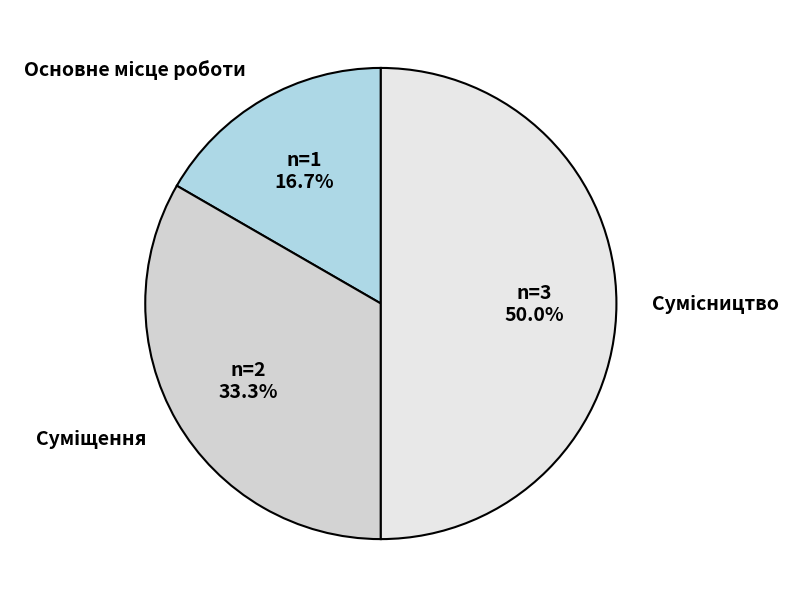

What is the ratio of the value at Сумісництво to the value at Суміщення?

1.5